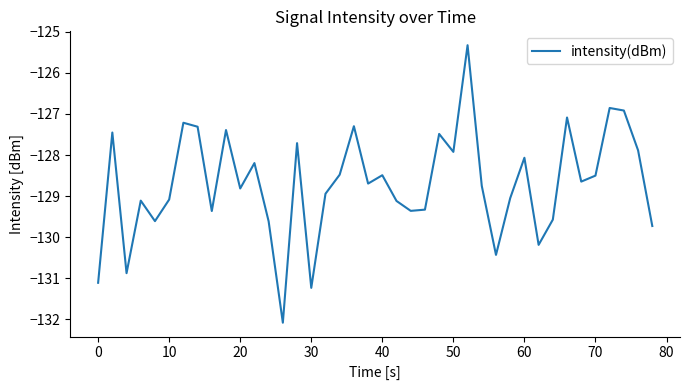

Does the chart have visible grid lines?

No